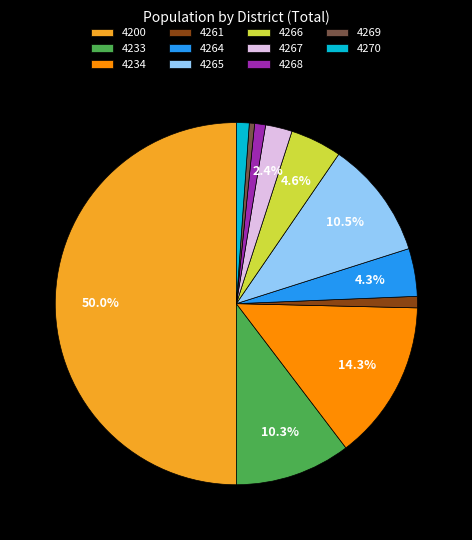

What is the total percentage of 4265 and 4264?

14.8%